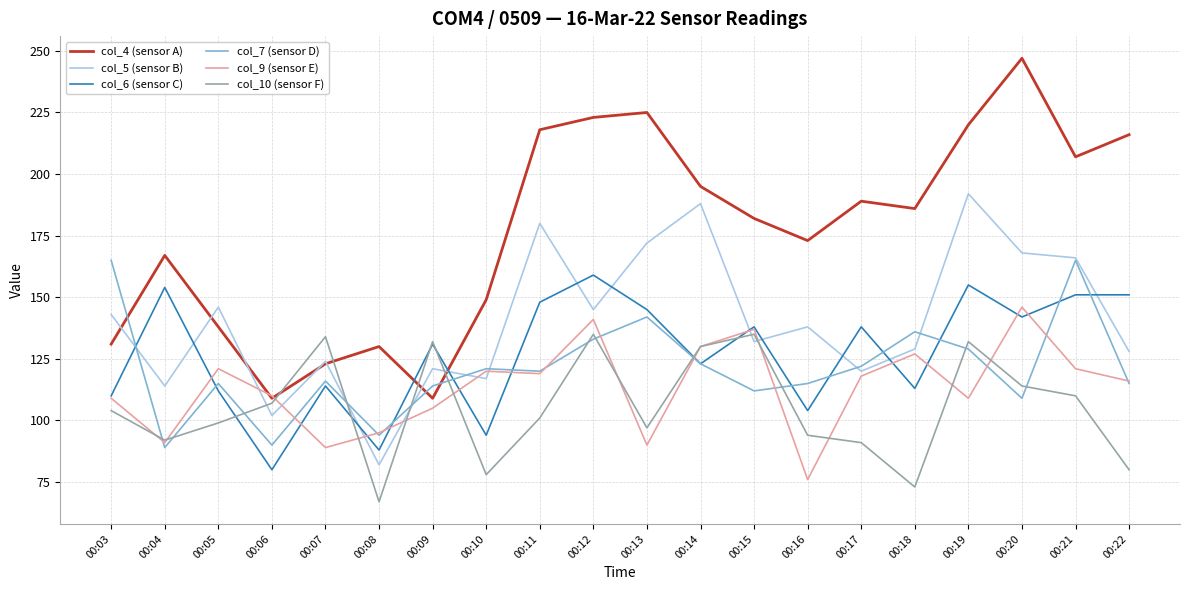

How many values in the col_6 (sensor C) series are below 138?

10